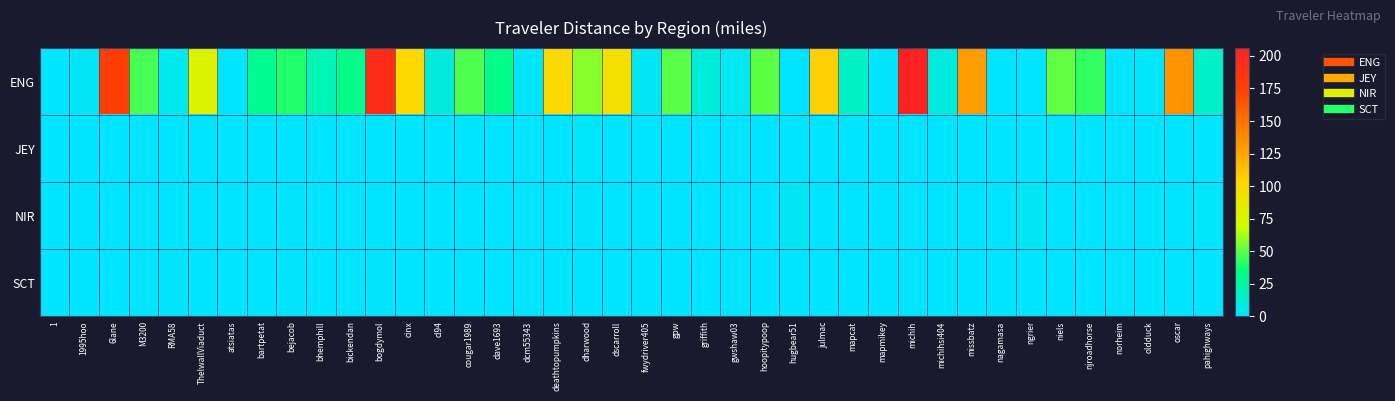

Which series has the widest spread of values?

ENG